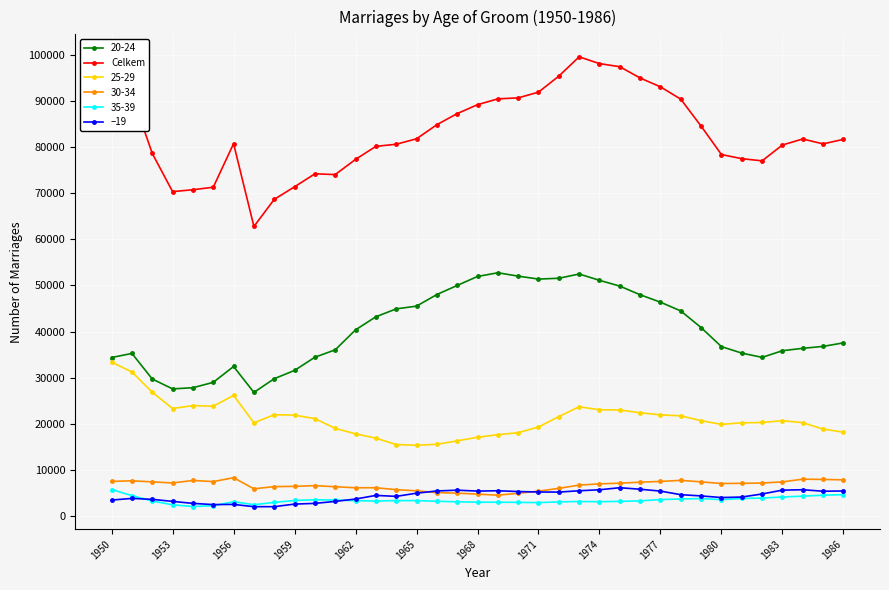

True or false: 20-24 and Celkem intersect in this chart.

False